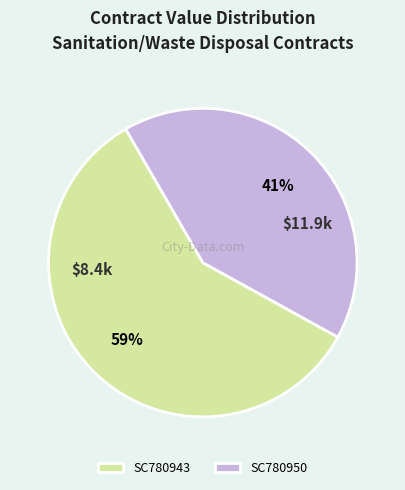

Which category has the smallest portion of the pie?

SC780950